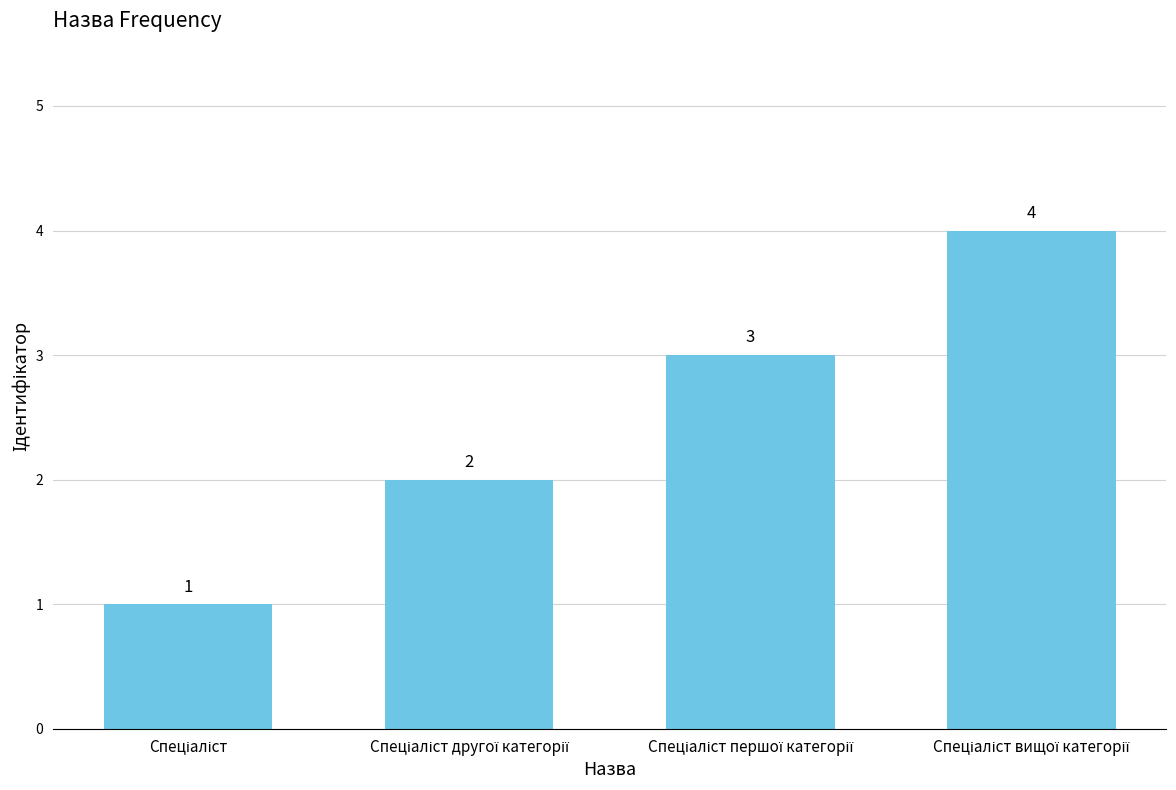

What is the value of the 4th bar from the left?

4